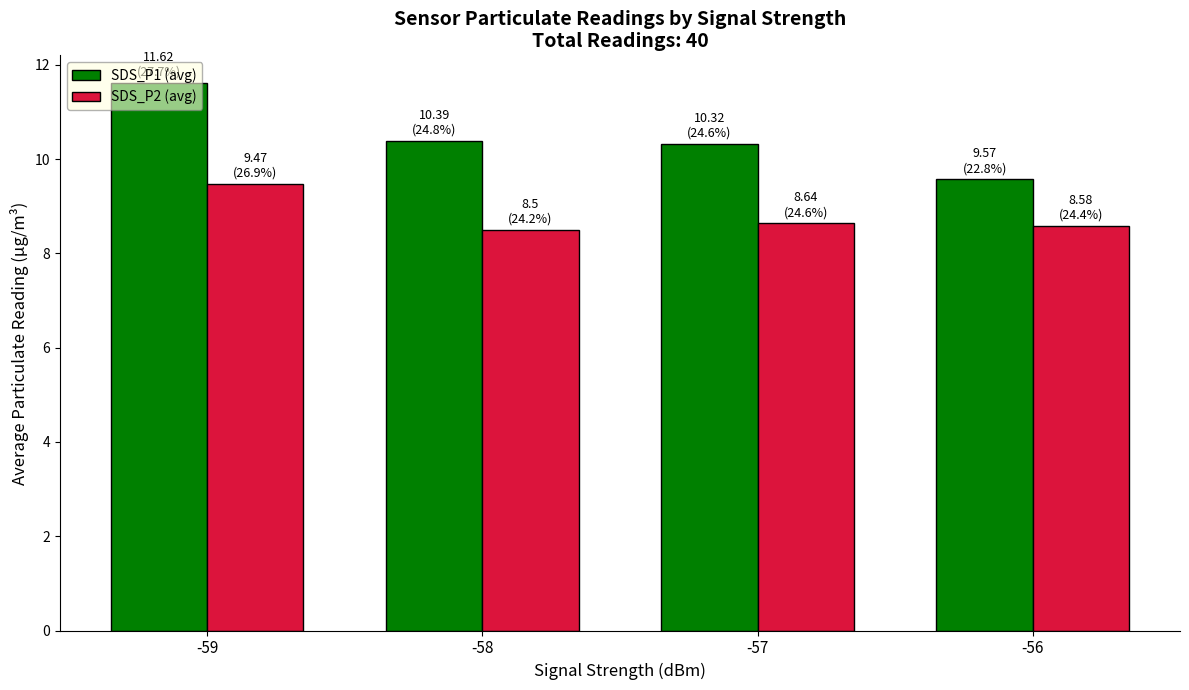

What is the sum of the SDS_P2 (avg) values at -59 and -56?

18.1